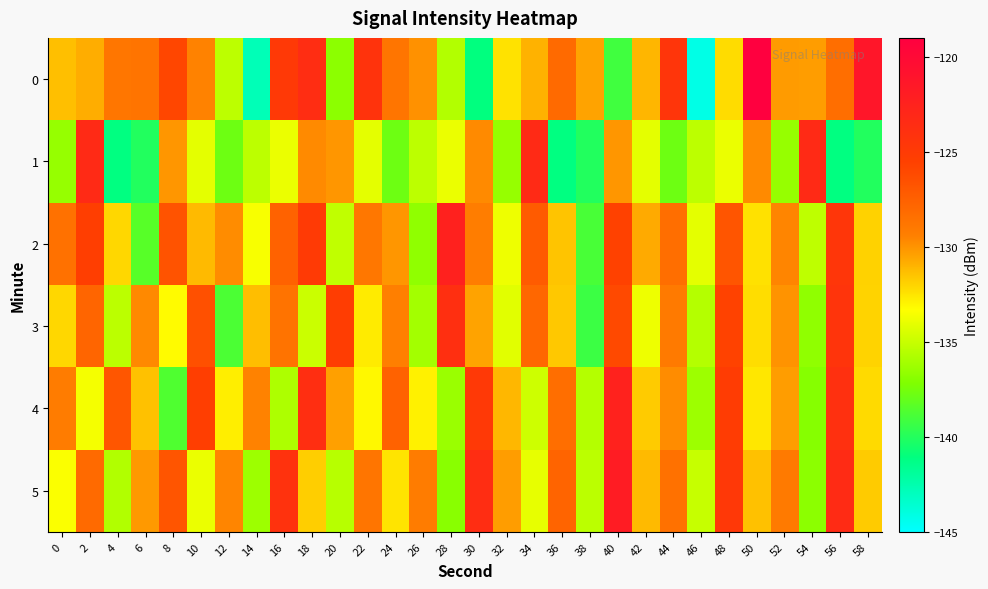

Which series has the largest total across all categories?

2